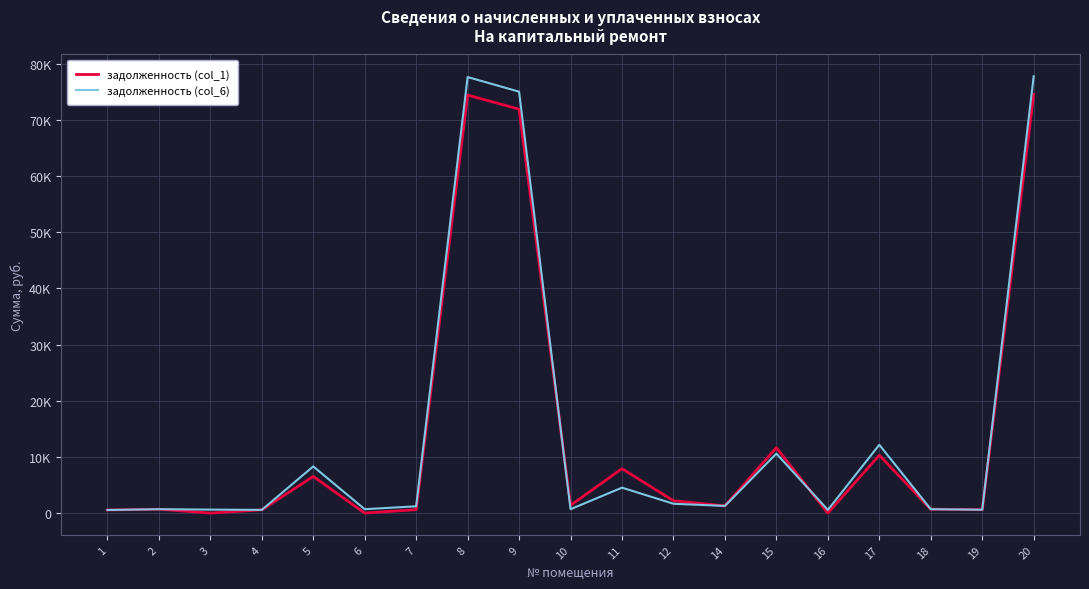

What are all the series names shown in the legend?

задолженность (col_1), задолженность (col_6)